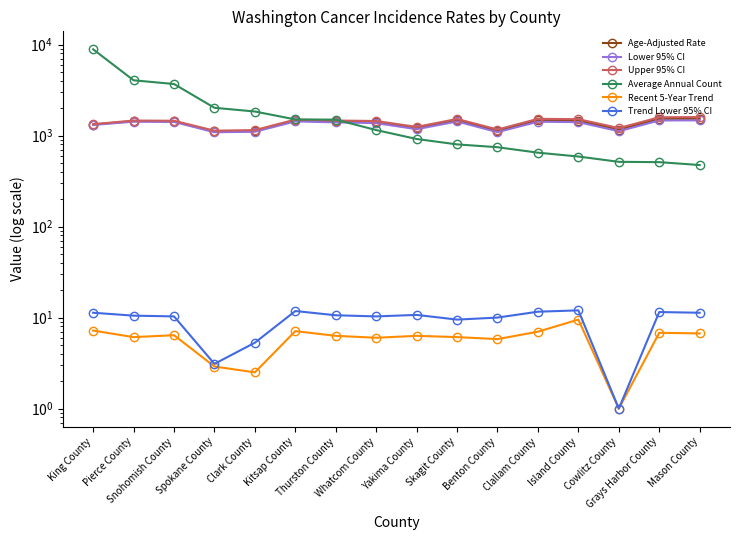

List the series in order of their peak value, lowest first.

Recent 5-Year Trend, Trend Lower 95% CI, Lower 95% CI, Age-Adjusted Rate, Upper 95% CI, Average Annual Count